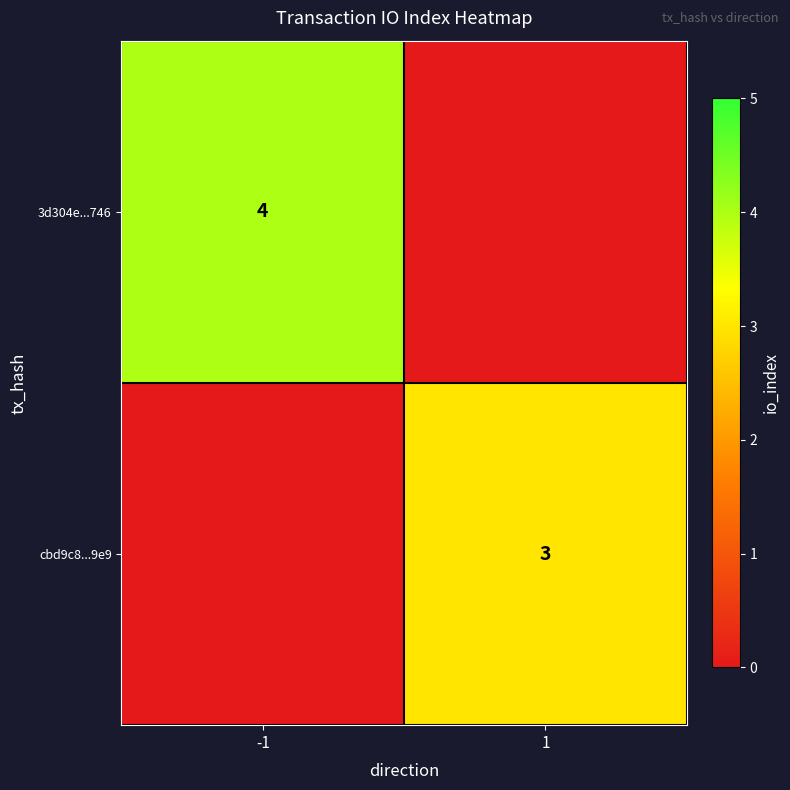

The value of cbd9c8...9e9 at 1 is 1. True or false?

False